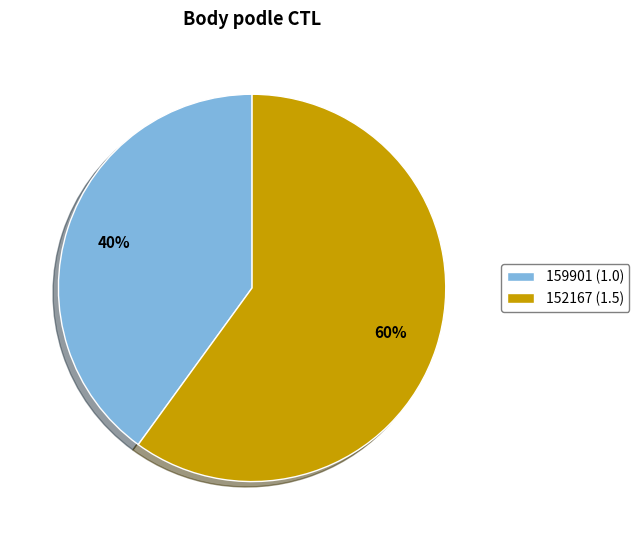

Which category has the biggest portion of the pie?

152167